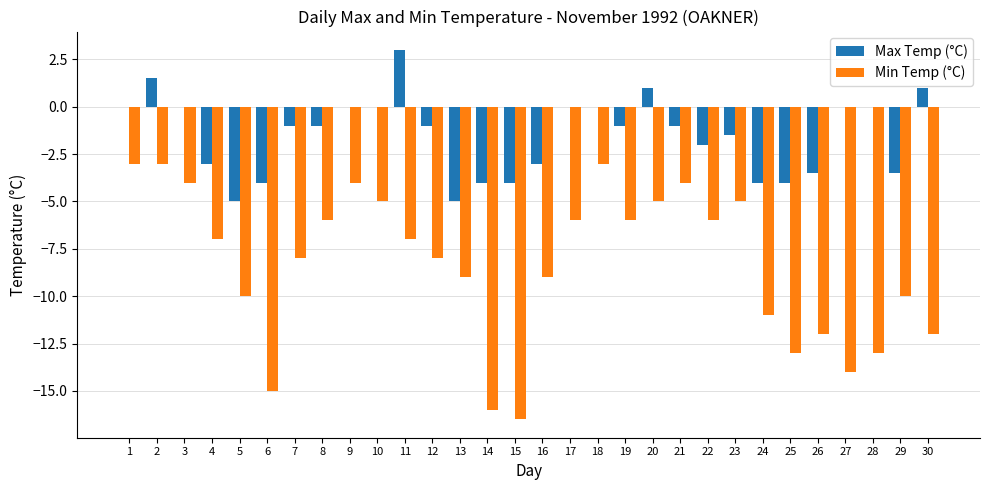

True or false: Min Temp (°C) has a value of -2.3 at 17.

False